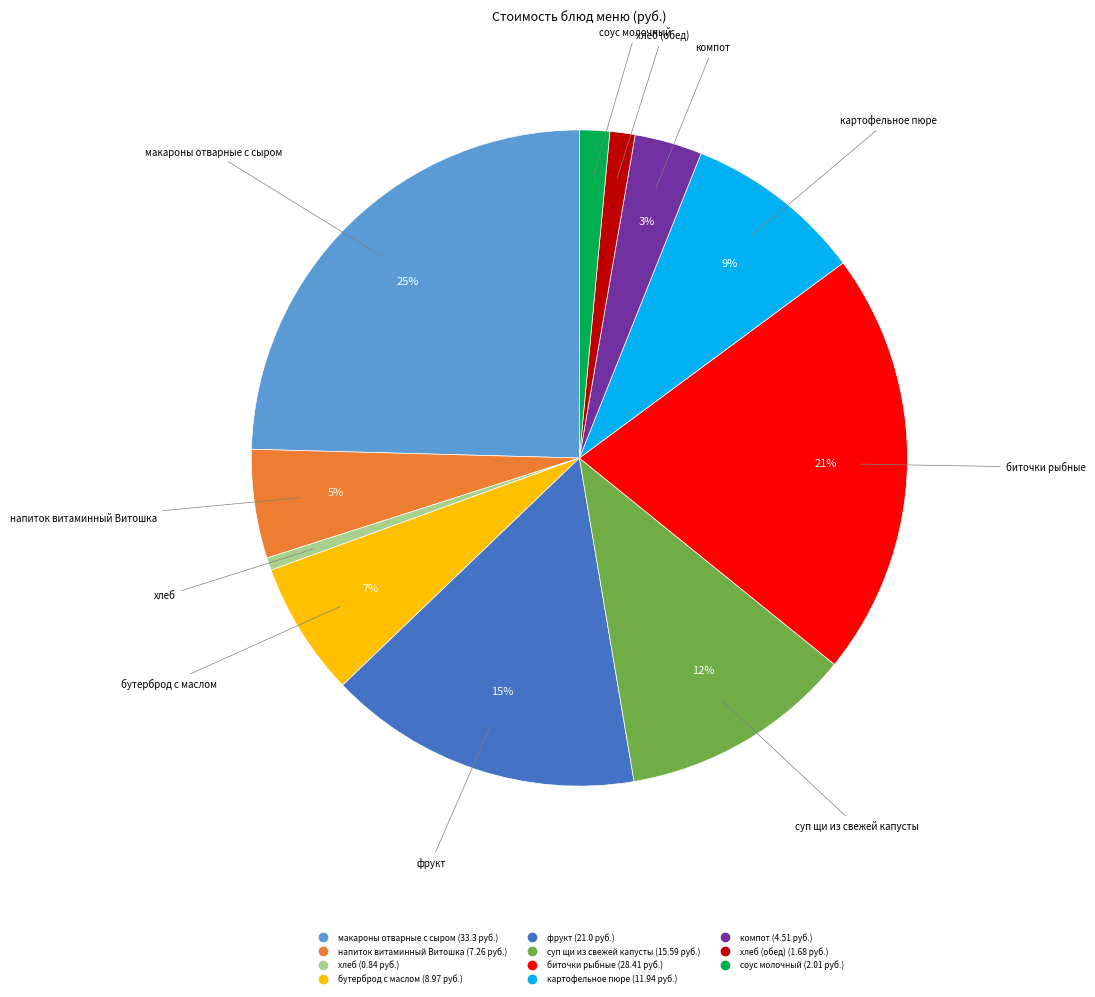

To the nearest percent, what is the average slice percentage?

9%